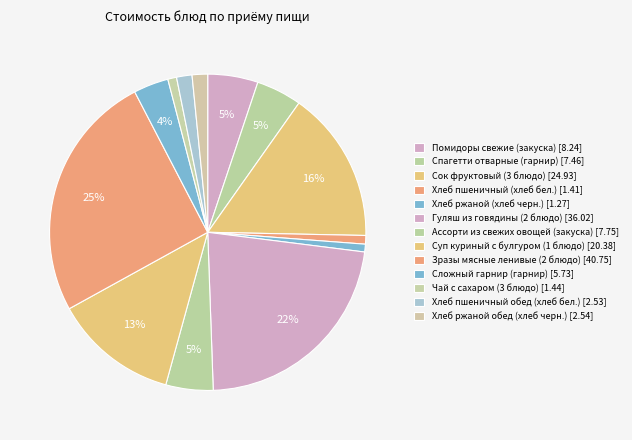

How many segments does this pie chart have?

13